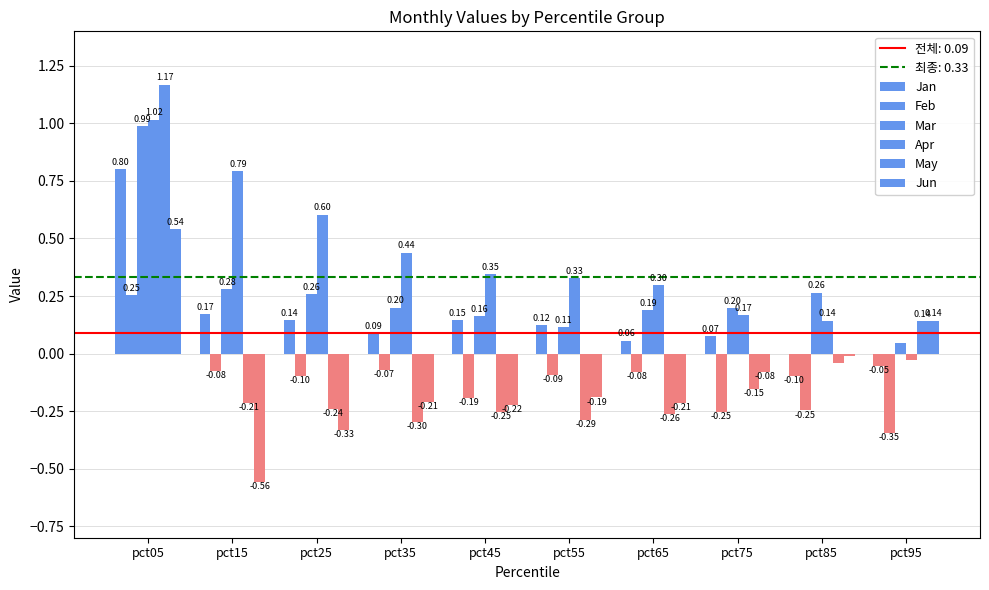

What is the difference between the highest and lowest values at pct35?

0.7